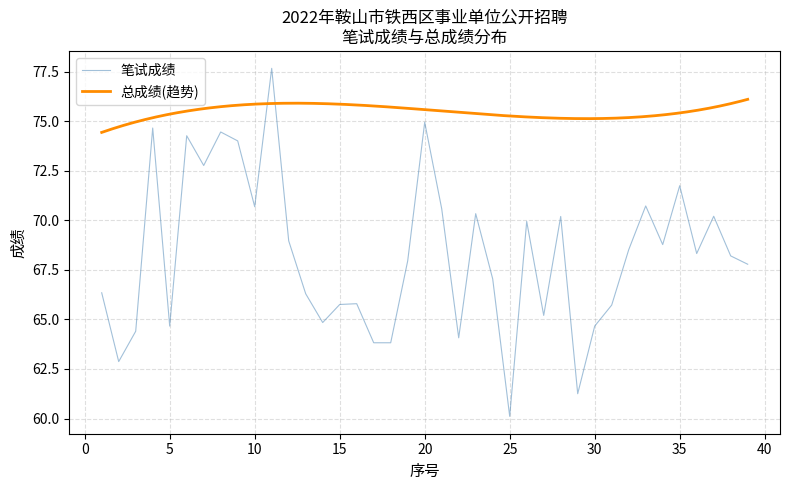

The 笔试成绩 series shows 60.1 at 25. True or false?

True